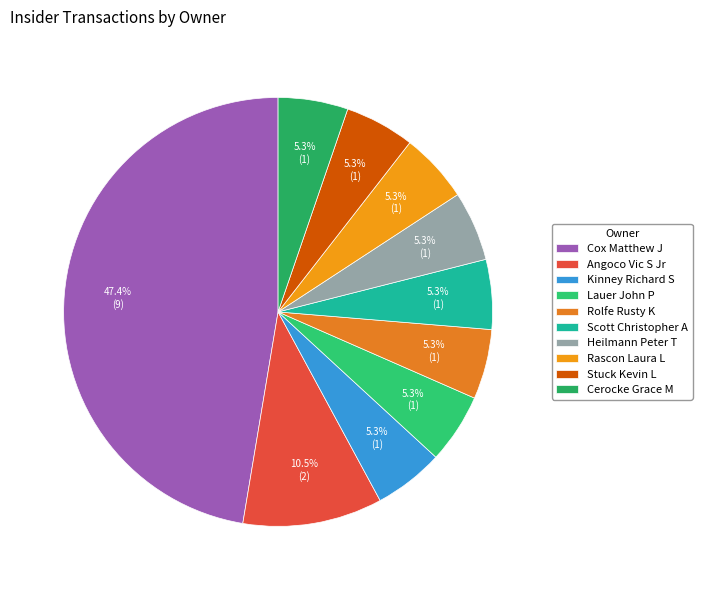

What is the smallest slice in the pie chart?

Kinney Richard S